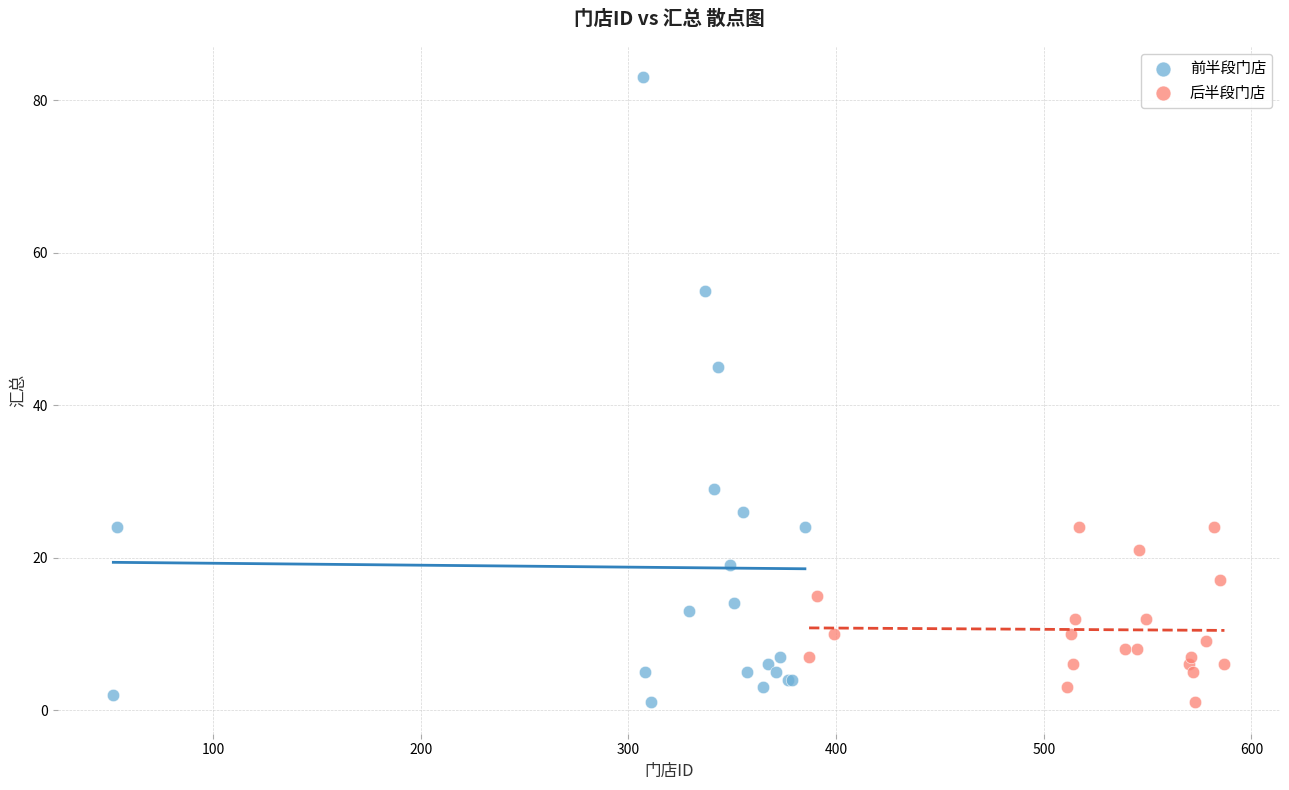

Which series contains the highest Y value?

前半段门店